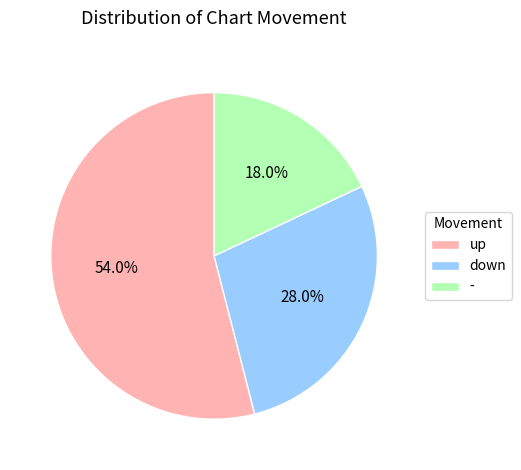

Which slice is the smallest?

-